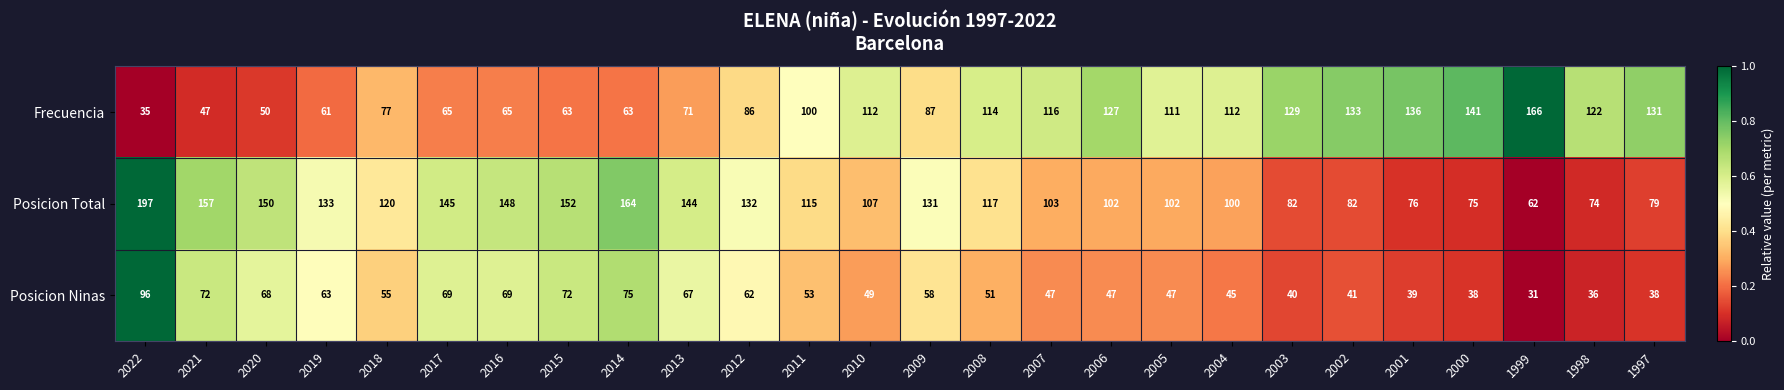

Where does the Frecuencia series first go above 111?

2010